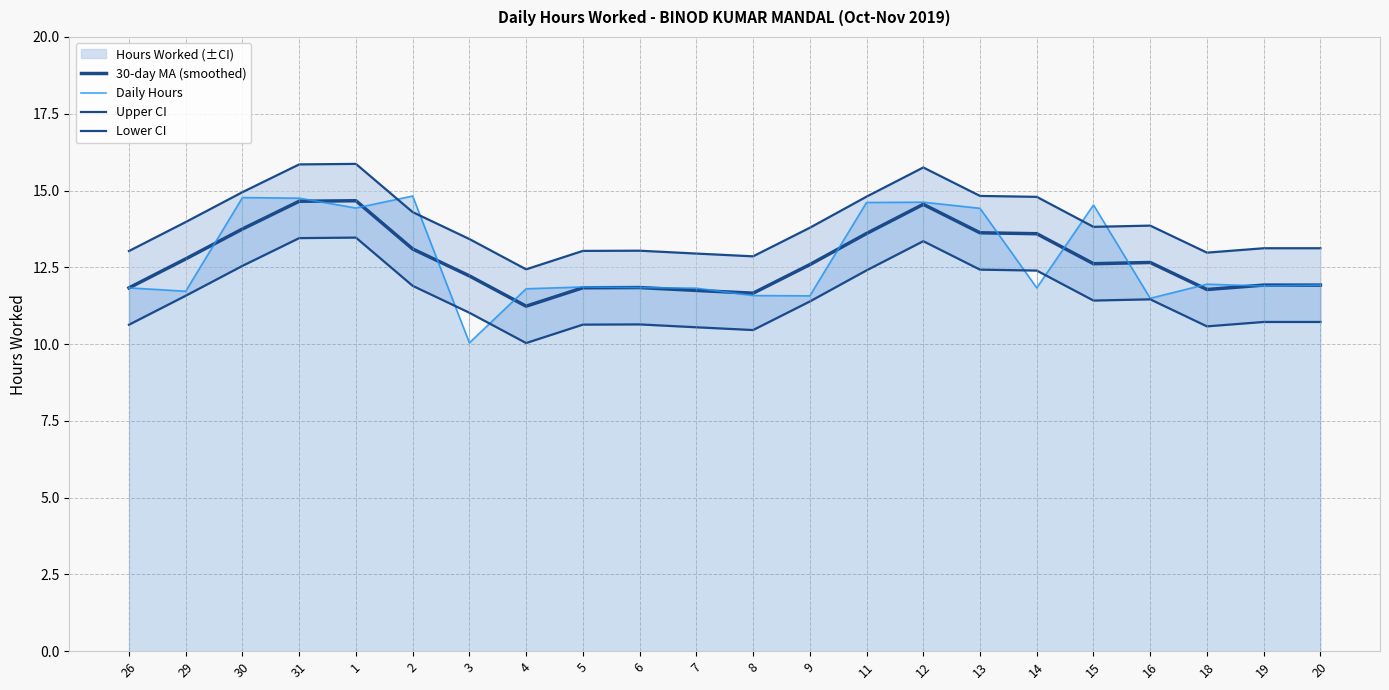

At which category does Upper CI reach its first local valley?

4